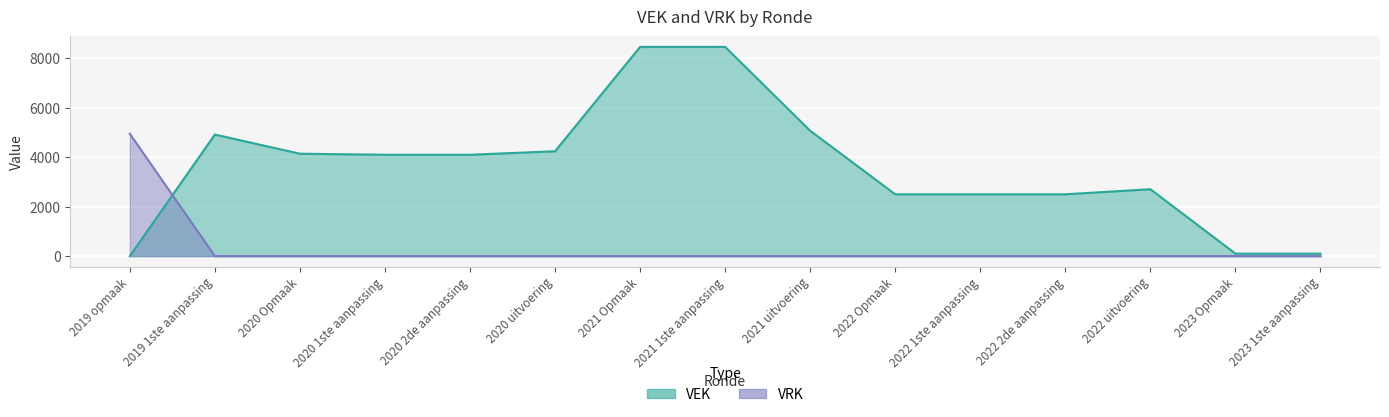

Between 2019 1ste aanpassing and 2021 uitvoering, which is larger?

2021 uitvoering